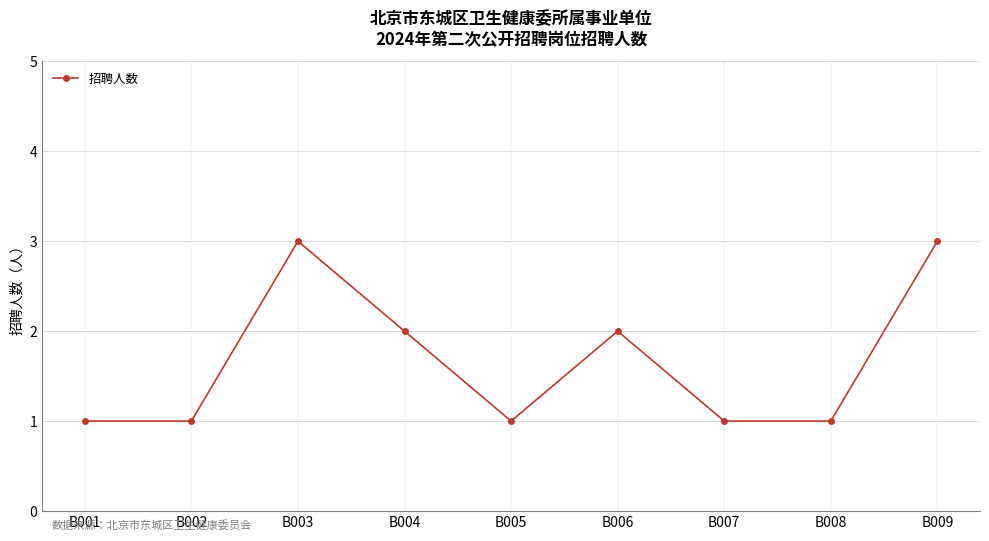

What is the change in value from B002 to B003?

+2